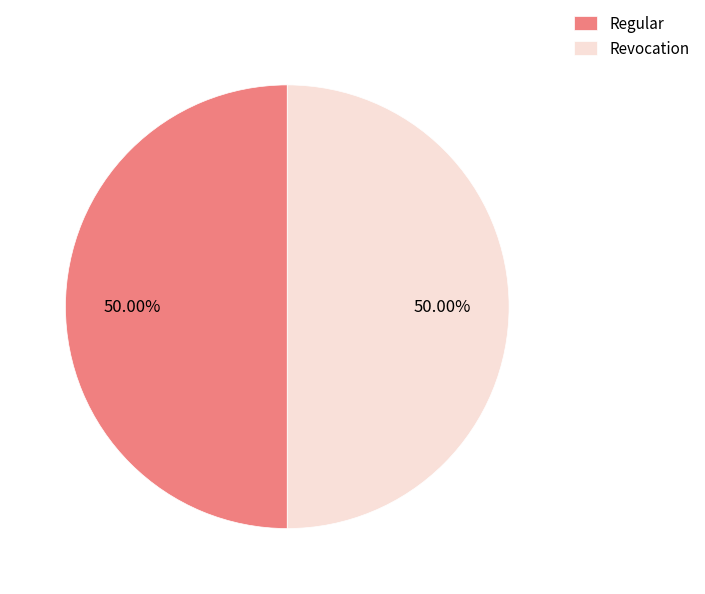

Do Revocation and Regular together represent more than half of the pie?

Yes